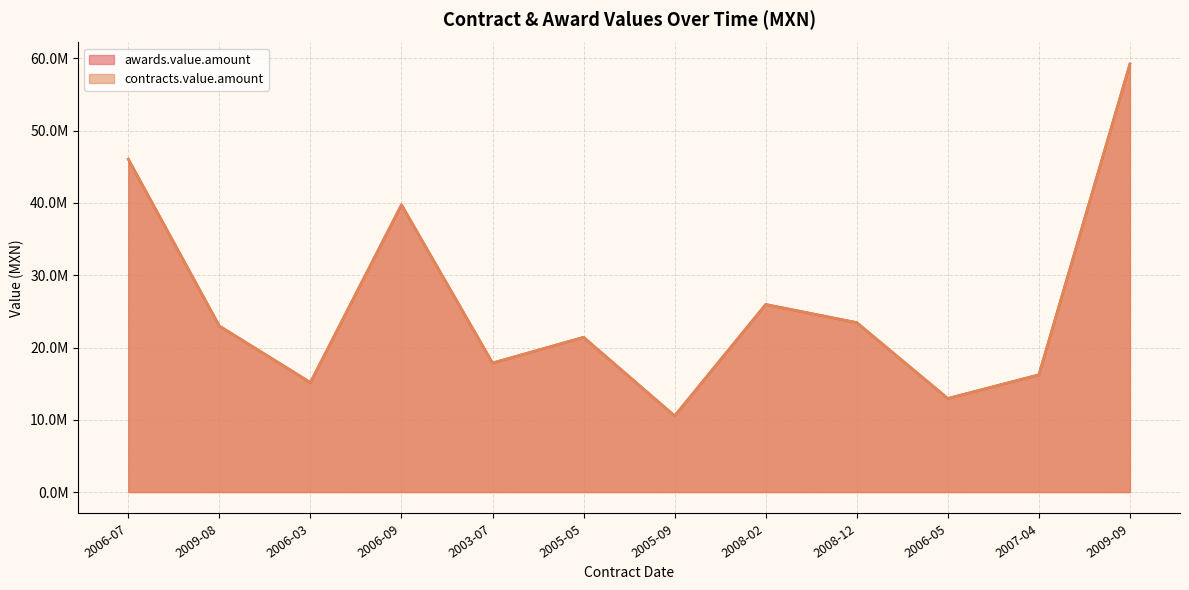

What is the average value of the awards.value.amount series?

25968035.5